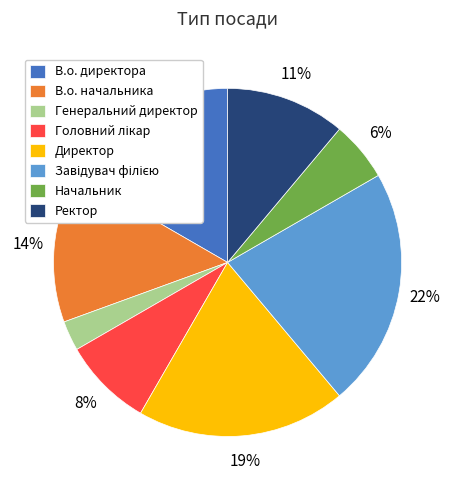

What percentage is the В.о. начальника slice, to the nearest percent?

14%